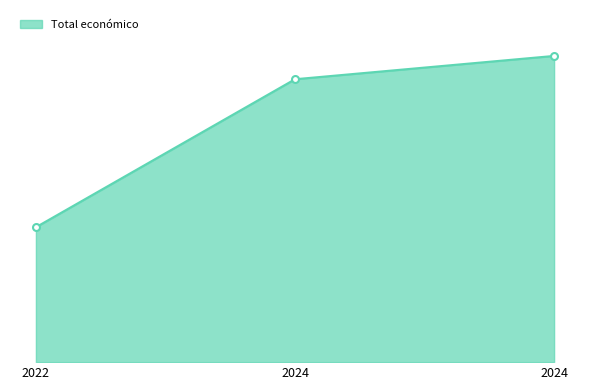

Is this an area chart (filled region under the line)?

Yes